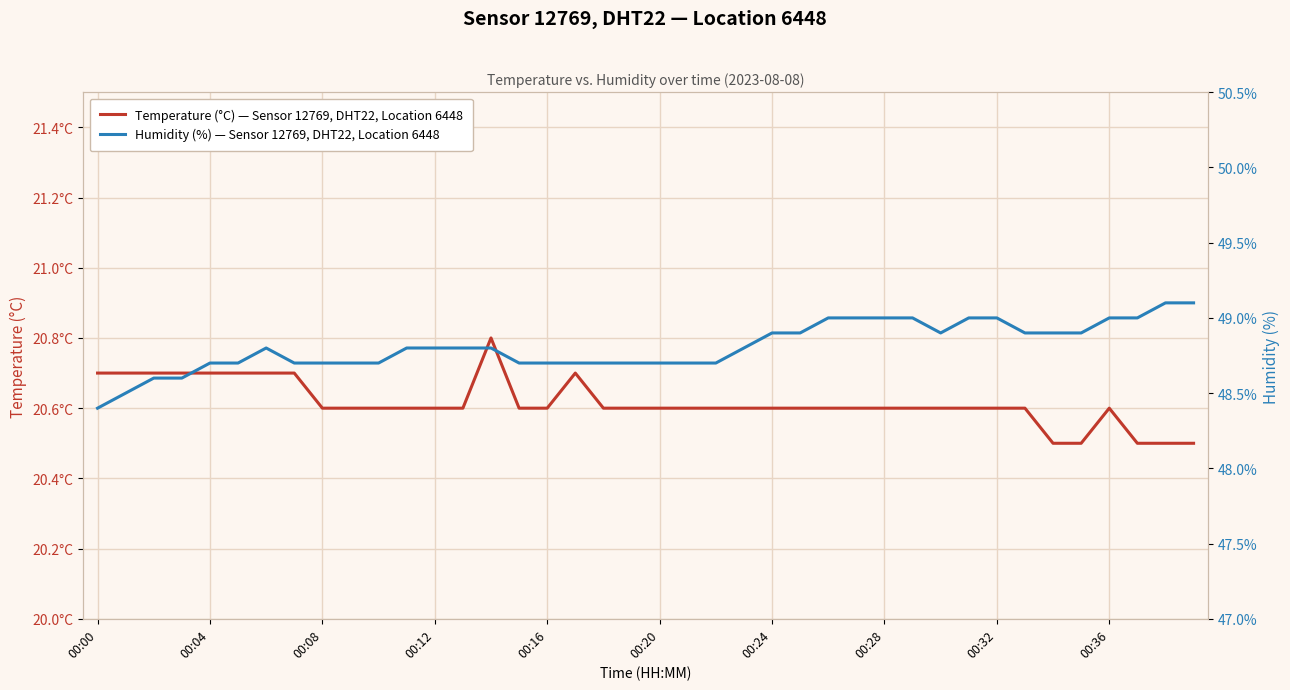

Reading left to right, extract all data points from this chart.

Temperature (°C) — Sensor 12769, DHT22, Location 6448: 20.7	20.7	20.7	20.7	20.7	20.7	20.7	20.7	20.6	20.6	20.6	20.6	20.6	20.6	20.8	20.6	20.6	20.7	20.6	20.6	20.6	20.6	20.6	20.6	20.6	20.6	20.6	20.6	20.6	20.6	20.6	20.6	20.6	20.6	20.5	20.5	20.6	20.5	20.5	20.5
Humidity (%) — Sensor 12769, DHT22, Location 6448: 48.4	48.5	48.6	48.6	48.7	48.7	48.8	48.7	48.7	48.7	48.7	48.8	48.8	48.8	48.8	48.7	48.7	48.7	48.7	48.7	48.7	48.7	48.7	48.8	48.9	48.9	49.0	49.0	49.0	49.0	48.9	49.0	49.0	48.9	48.9	48.9	49.0	49.0	49.1	49.1